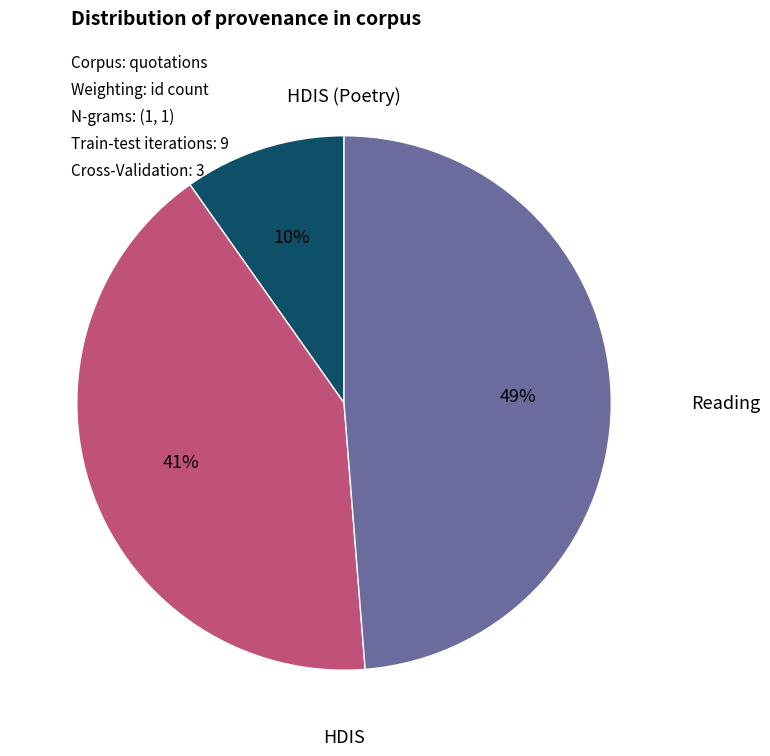

True or false: Reading accounts for 49% of the total.

True